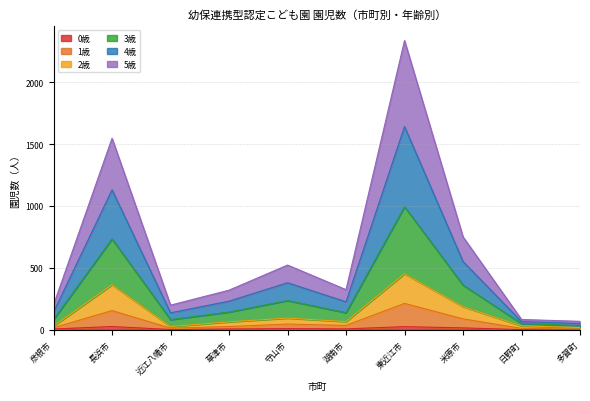

Does the chart have visible grid lines?

Yes